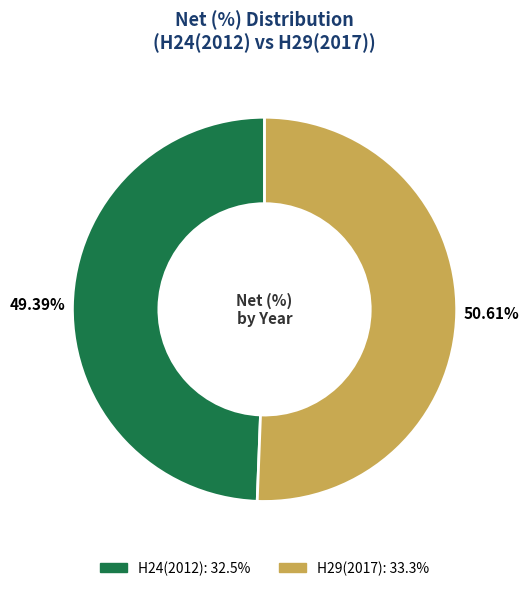

Rank the categories by value from lowest to highest.

H24(2012), H29(2017)